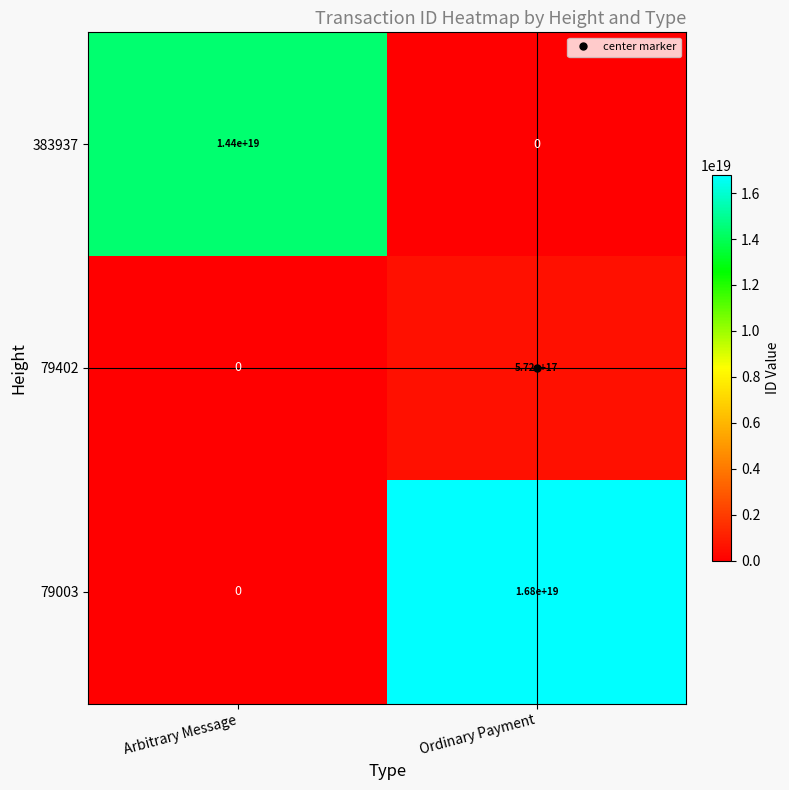

The 79402 series shows 275303498402999712 at Ordinary Payment. True or false?

False